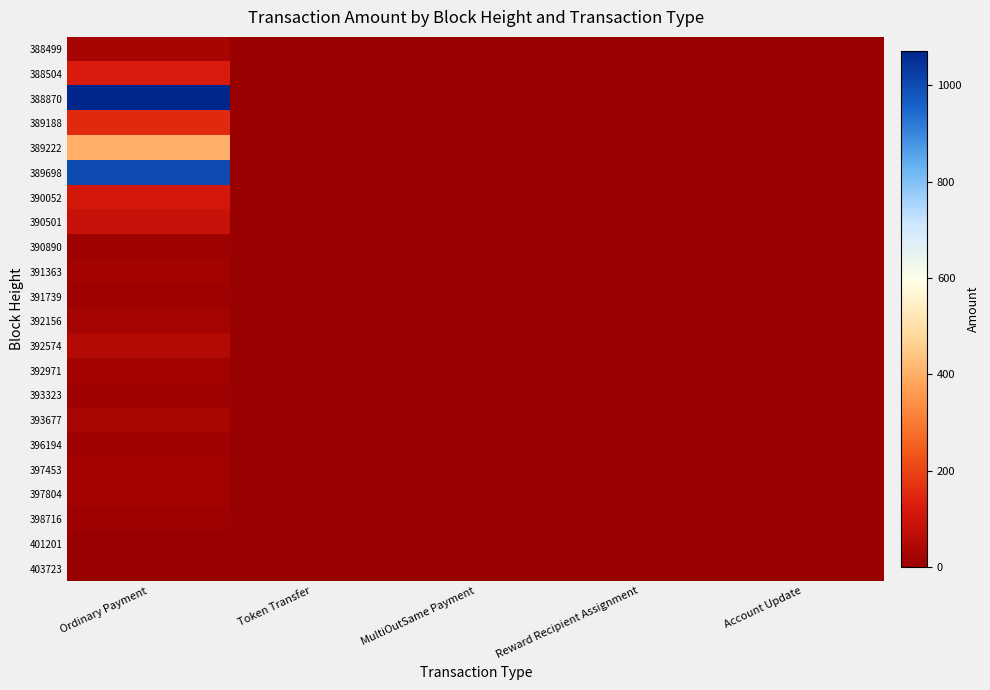

At which category does the chart reach its minimum across all series?

Token Transfer